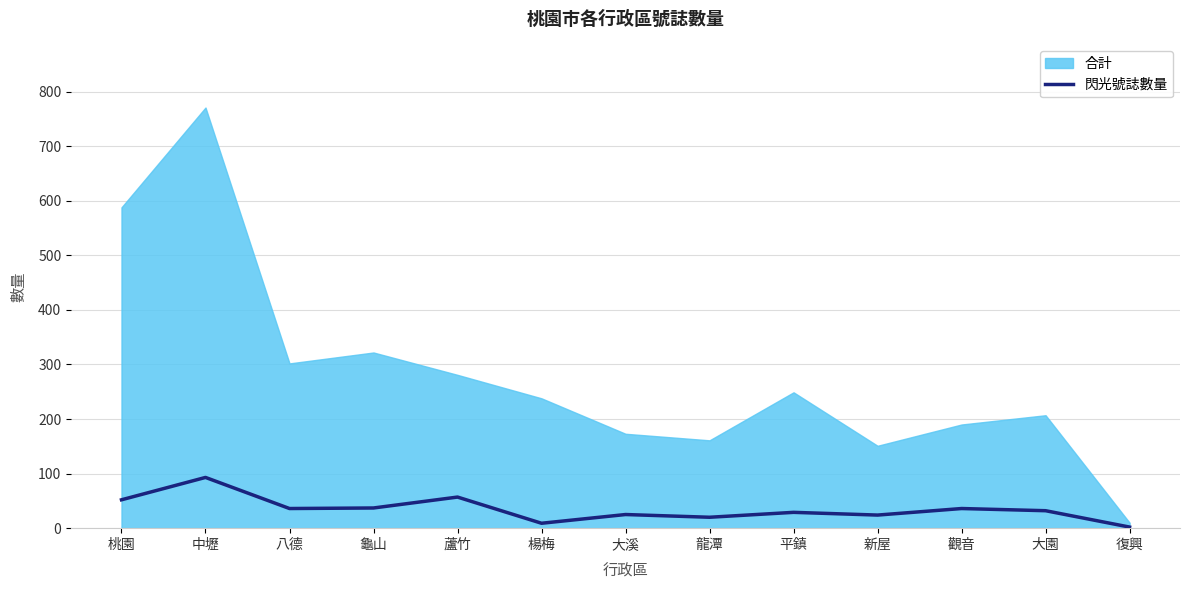

The value of 閃光號誌數量 at 桃園 is 89. True or false?

False